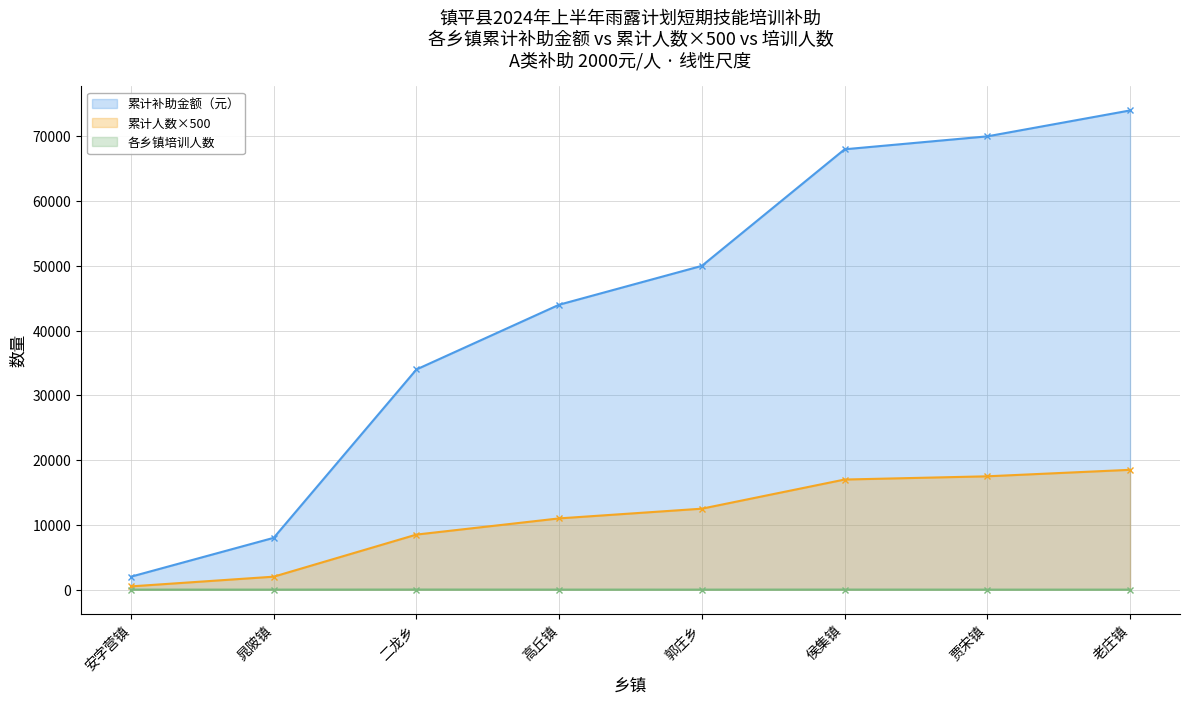

Which has a higher value, 安字营镇 or 贾宋镇?

贾宋镇